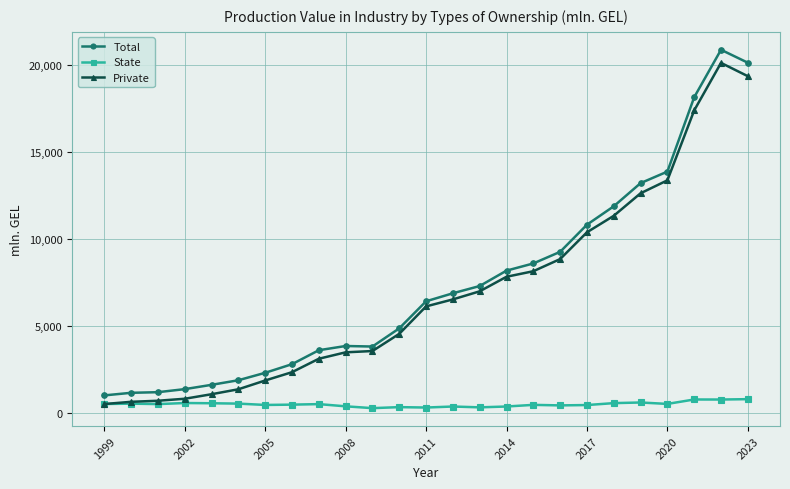

At how many categories does at least one series exceed 15989?

3